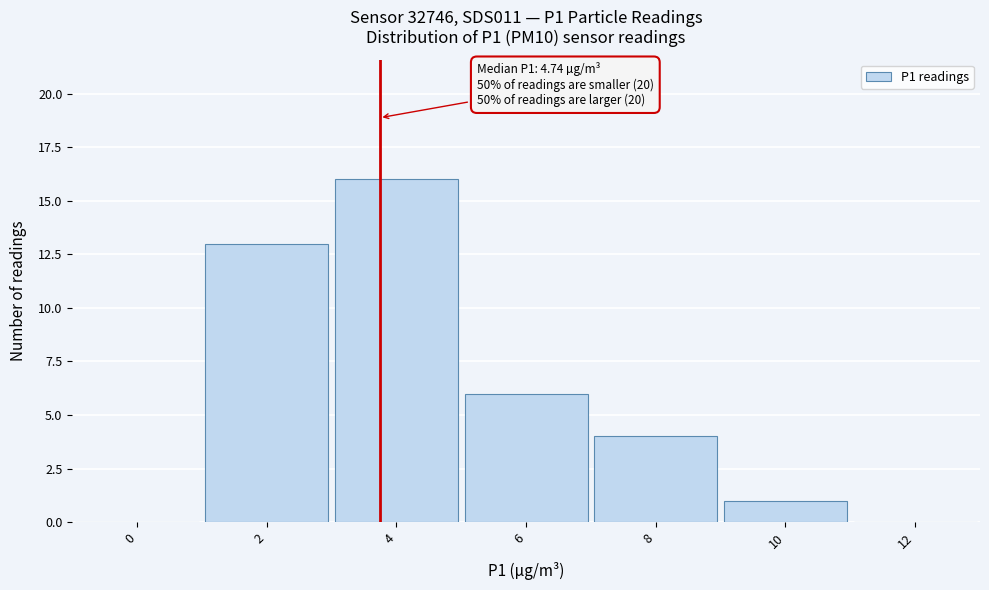

Reading left to right, list all the values displayed in this chart.

0=0	2=13	4=16	6=6	8=4	10=1	12=0